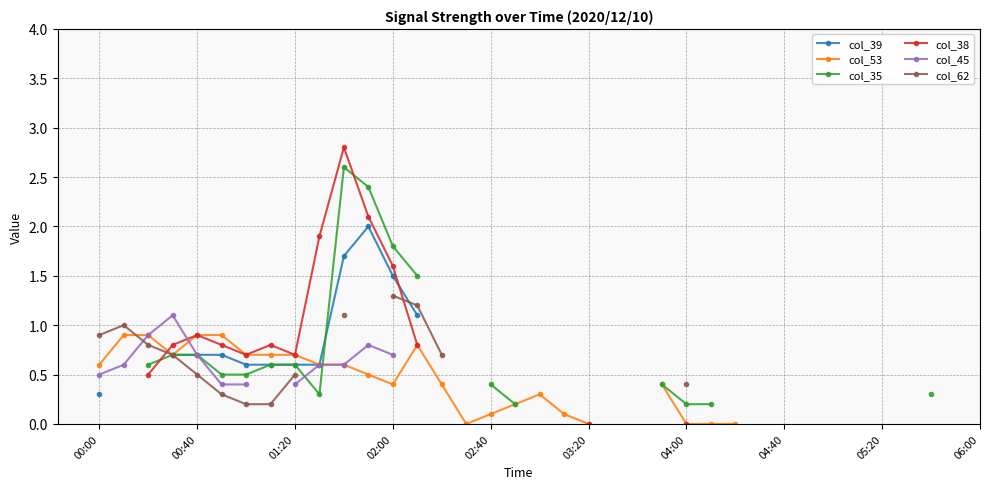

Which has a higher value, 18 or 37?

37